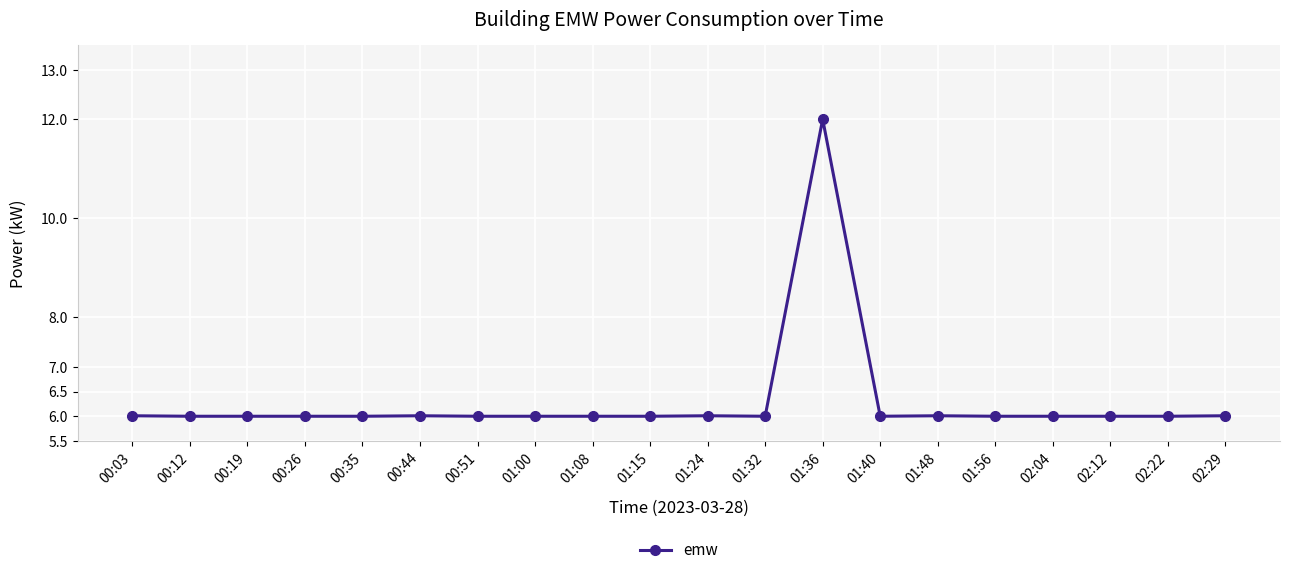

What is the ratio of the value at 00:03 to the value at 01:56?

1.0